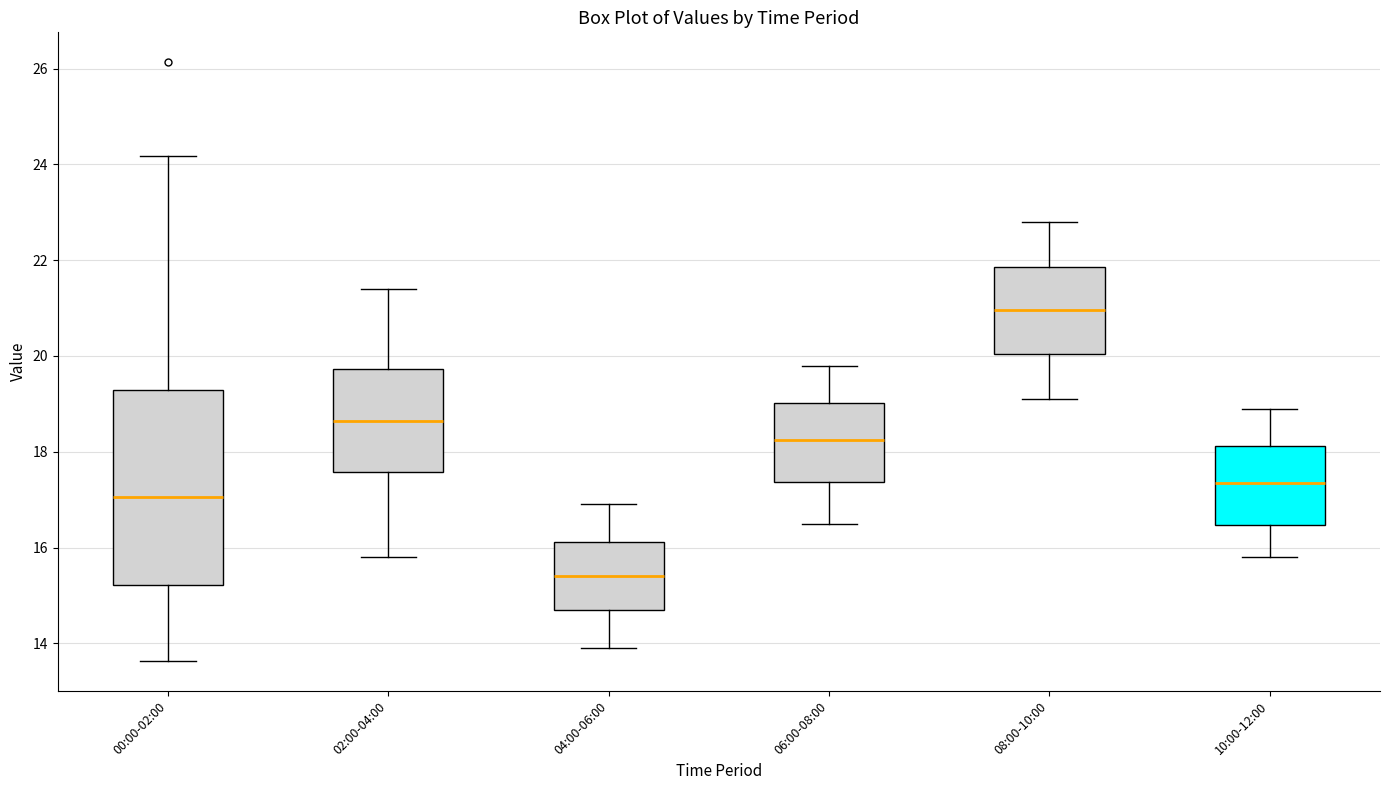

Where is the lower edge of the box for 00:00-02:00 on the y-axis? The values are not printed on the chart, so give them approximately, as read against the axis.

15.2